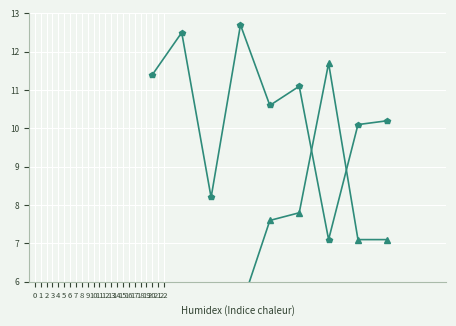

Reading right to left, extract all data points from this chart.

col_2 (üP³êÄ¢é): 50.5	50.7	60.5	54.5	52.7	46.9	36.7	38.4	42.1
col_3 (A col): 7.1	7.1	11.7	7.8	7.6	5.3	2.6	3.6	4.3
col_4 (C col): 43.4	43.5	48.9	46.7	45.1	41.6	34.2	34.8	37.9
col_5 (D col): 41.6	41.5	28.8	38.0	42.0	47.3	53.1	54.5	50.0
col_6 (E col): 31.5	31.4	21.7	26.8	31.4	34.7	44.9	42.0	38.6
col_7 (G col): 10.2	10.1	7.1	11.1	10.6	12.7	8.2	12.5	11.4